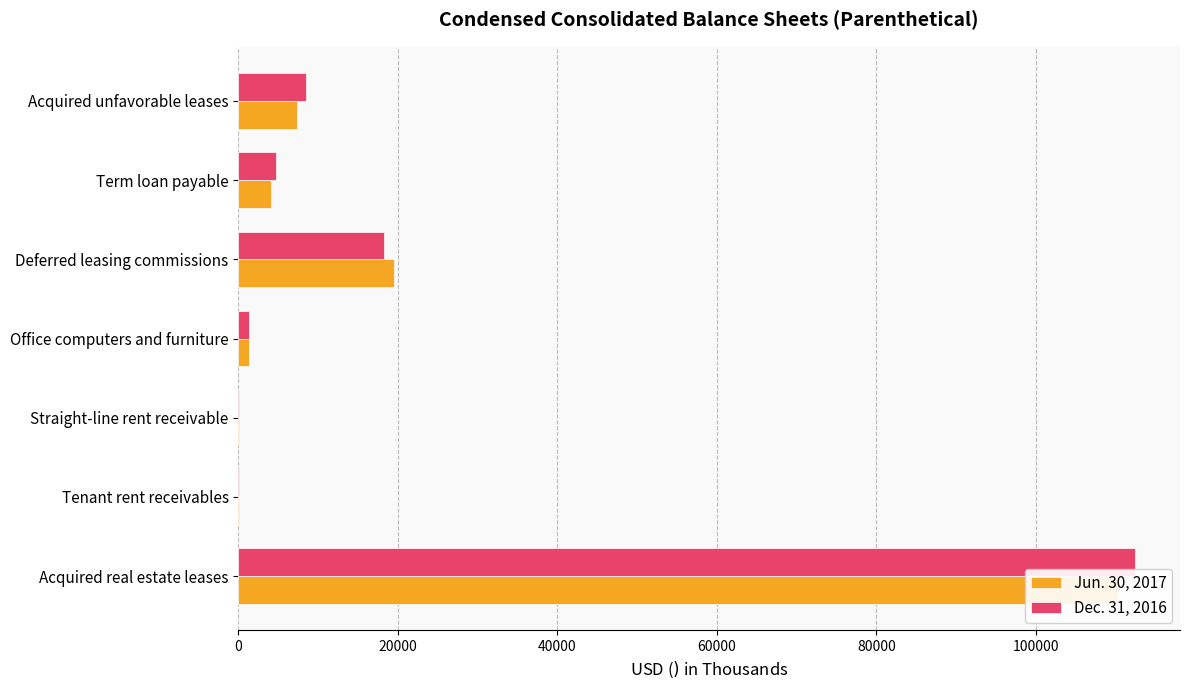

Reading left to right, list all the values displayed in this chart.

Jun. 30, 2017: 110348	125	50	1352	19465	4139	7308
Dec. 31, 2016: 112441	100	50	1277	18301	4783	8422